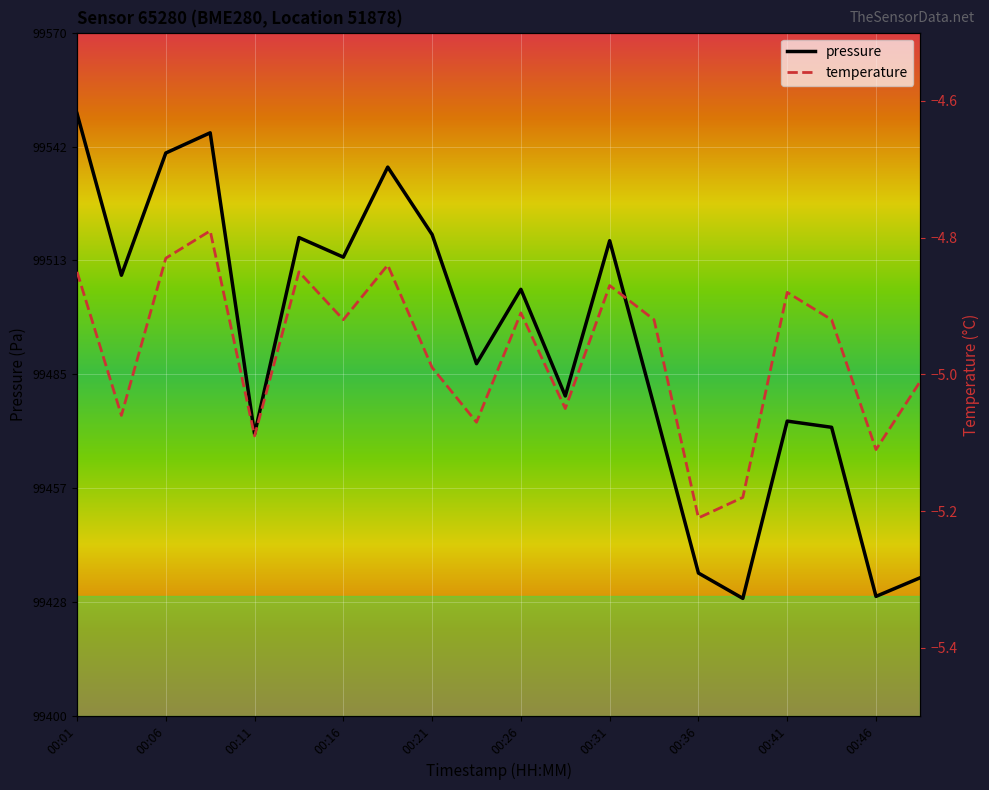

At which label is temperature closest to -5?

00:21